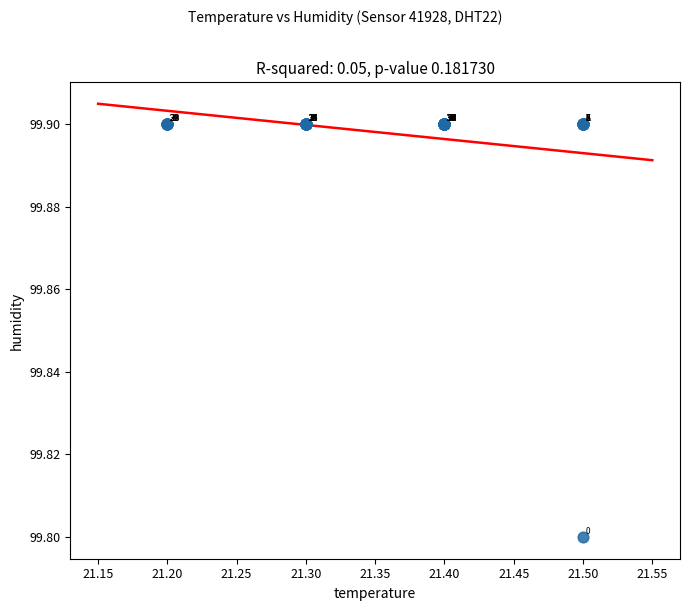

What Y value in the scatter plot is closest to 99?

99.8